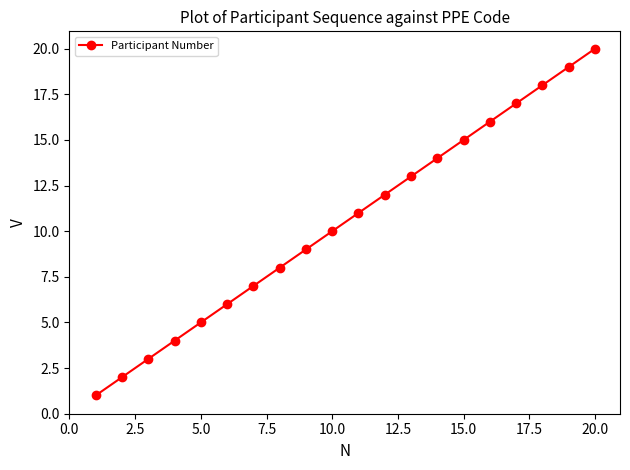

True or false: the data has more than 1 interior local peaks.

False